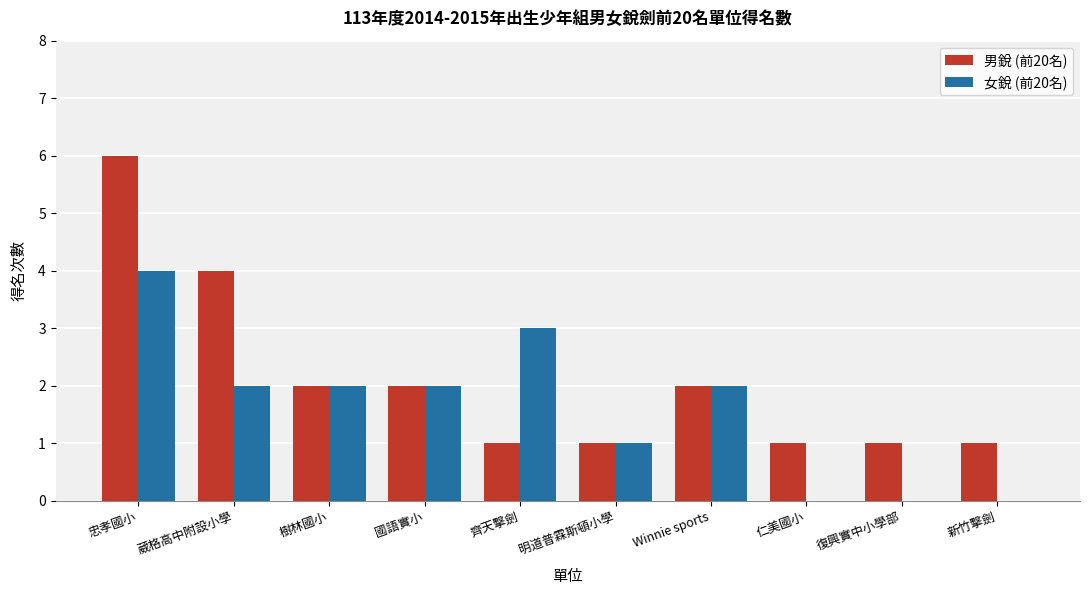

How many 男銳 (前20名) values are between 1 and 2?

8